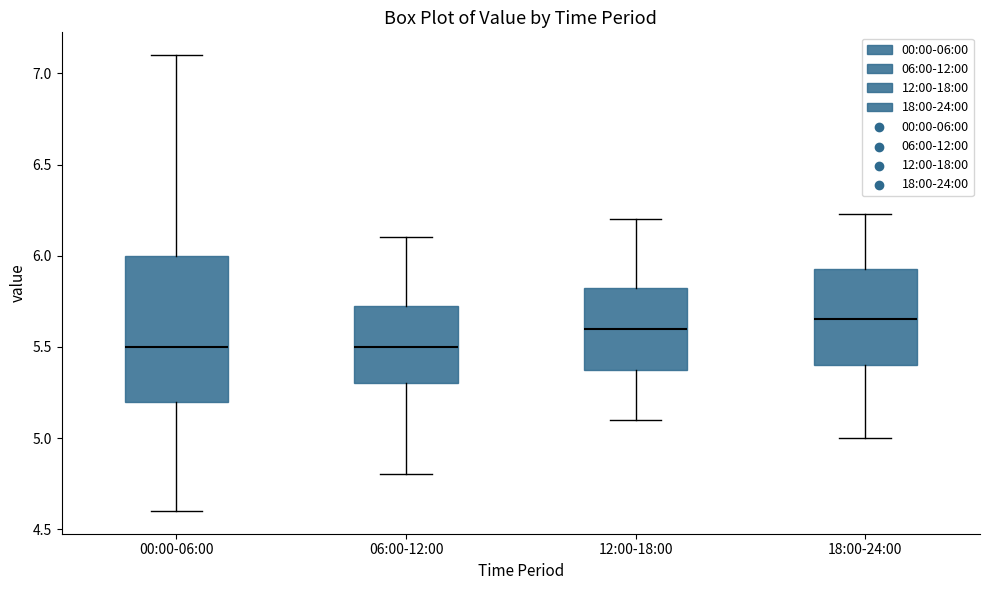

Where is the lower edge of the box for 06:00-12:00 on the y-axis? The values are not printed on the chart, so give them approximately, as read against the axis.

5.30